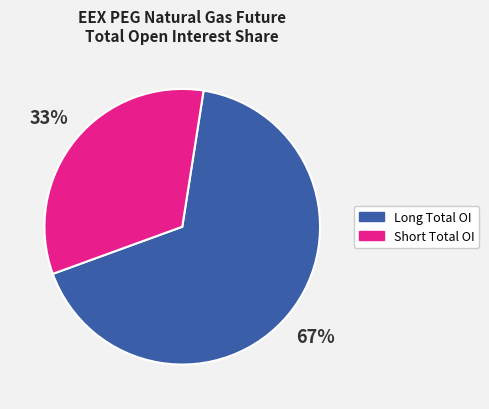

Is there a majority slice in this chart?

Yes